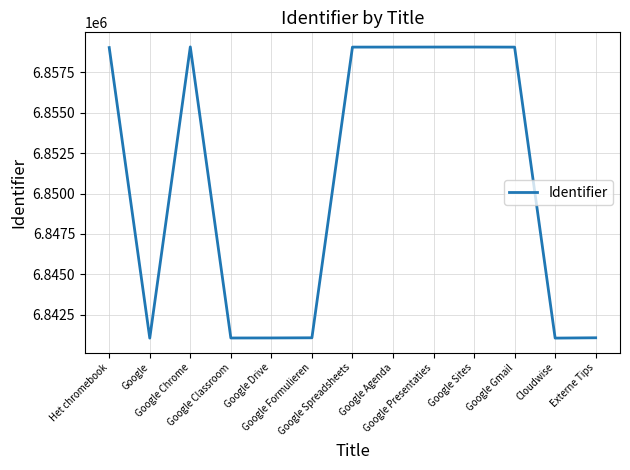

Where is the first local maximum?

Google Chrome